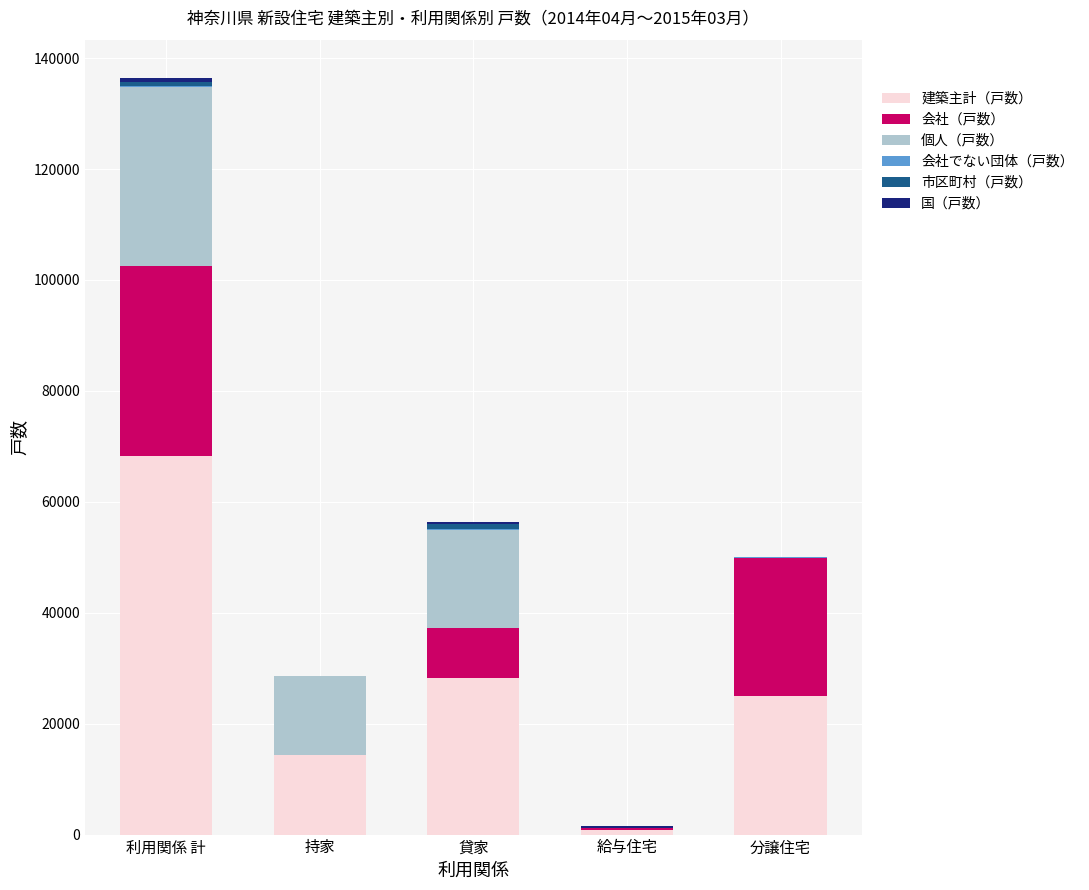

How many data points does each series have?

5